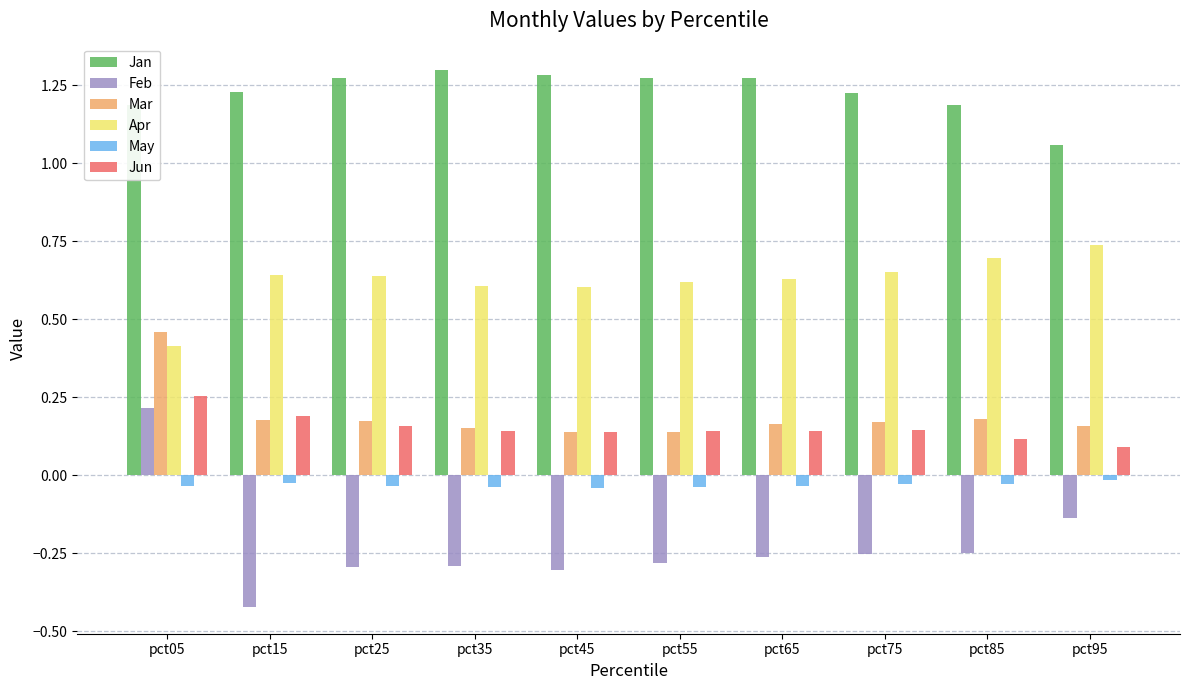

Is the value of Jun at pct55 greater than the value of Apr at pct45?

No